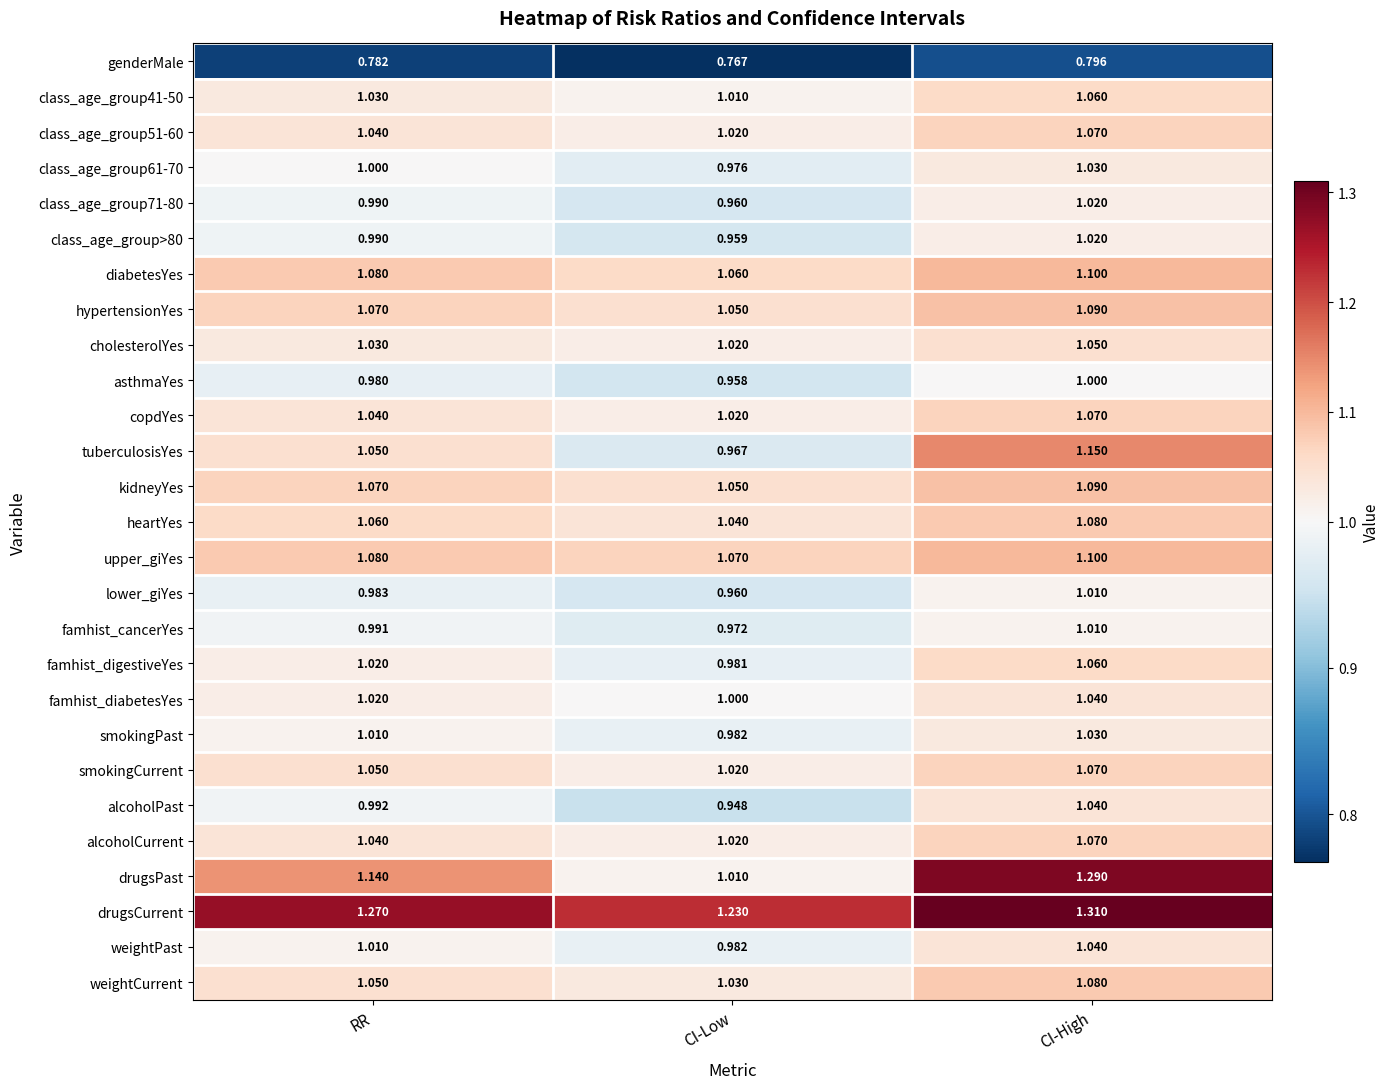

Which category has the highest value in the drugsPast series?

CI-High